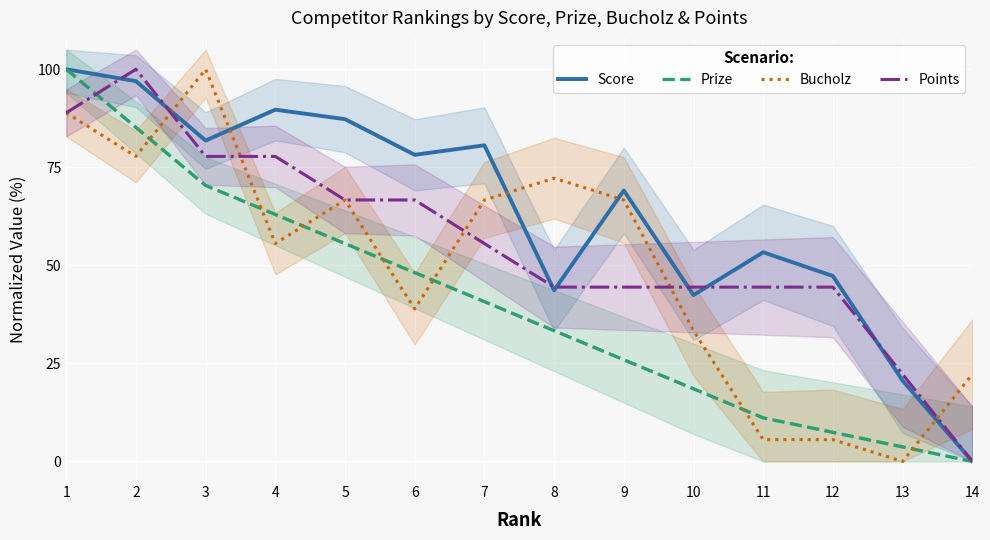

How many times do Bucholz and Points cross each other?

5